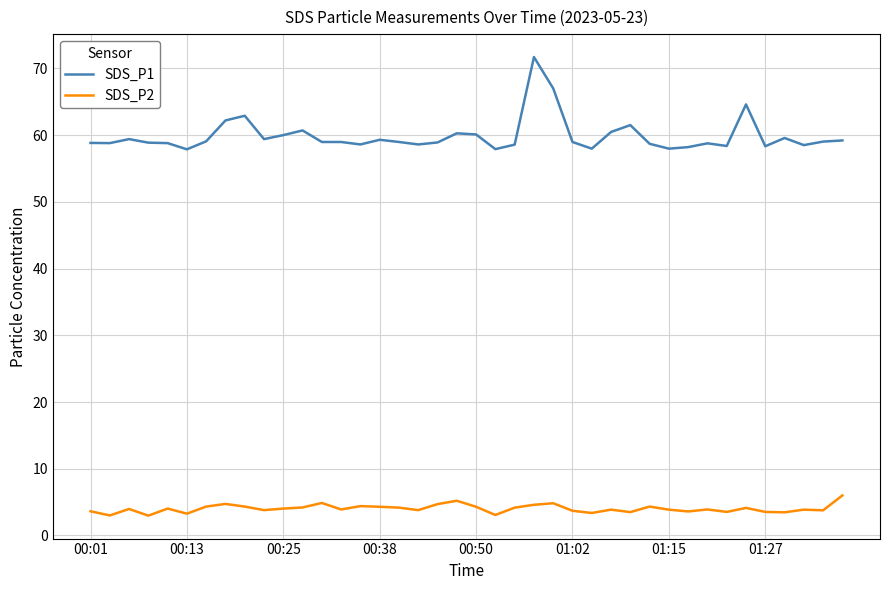

What are all the series names shown in the legend?

SDS_P1, SDS_P2